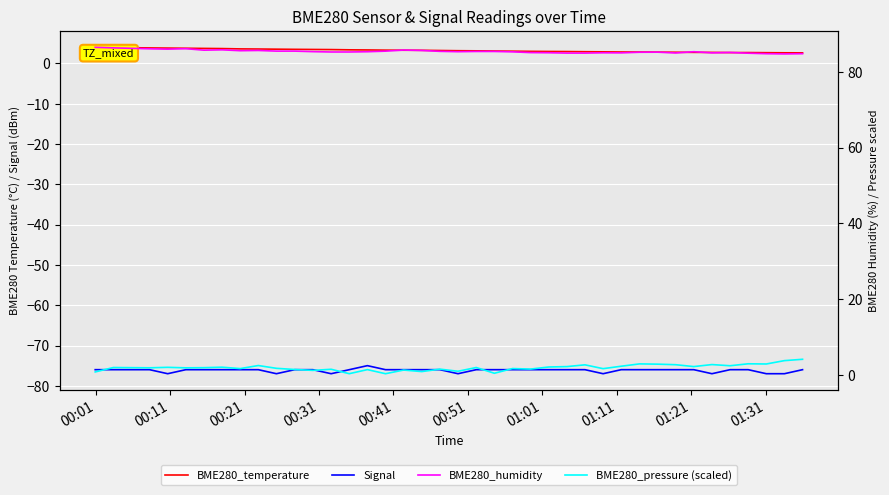

Where is BME280_pressure (scaled) nearest to the value 2?

00:31